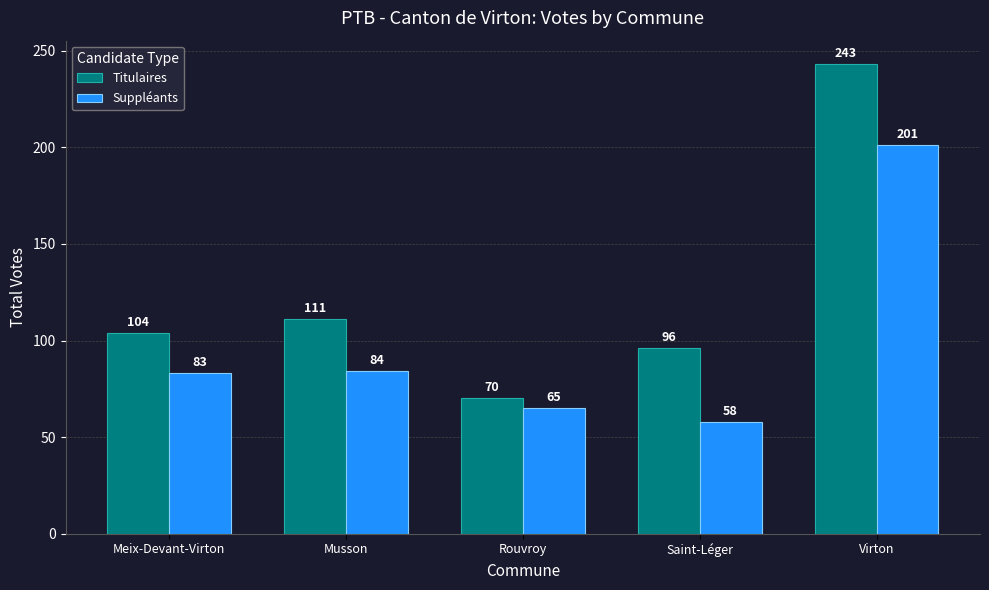

How many bars are there in each group?

2